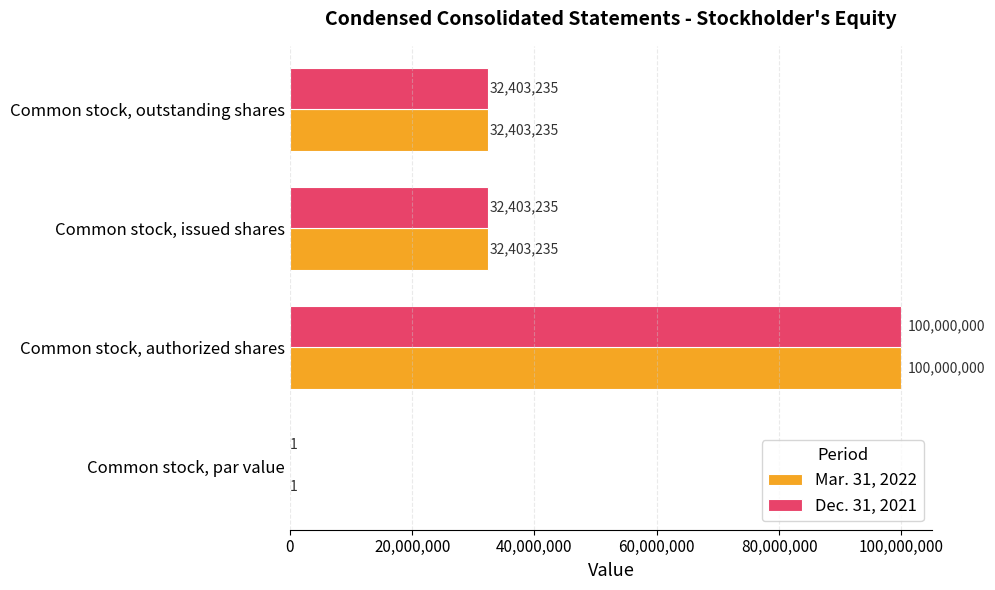

At which category does the chart reach its peak across all series?

Common stock, authorized shares